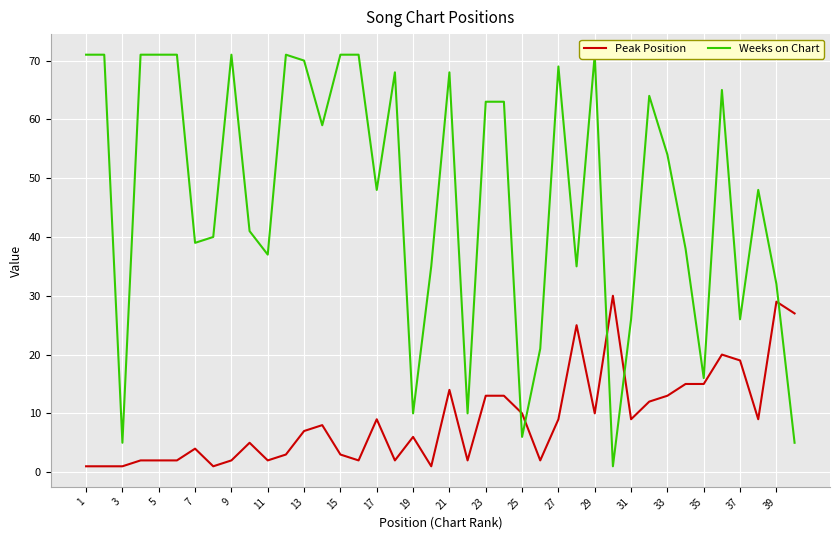

What is the average value of the Weeks on Chart series?

47